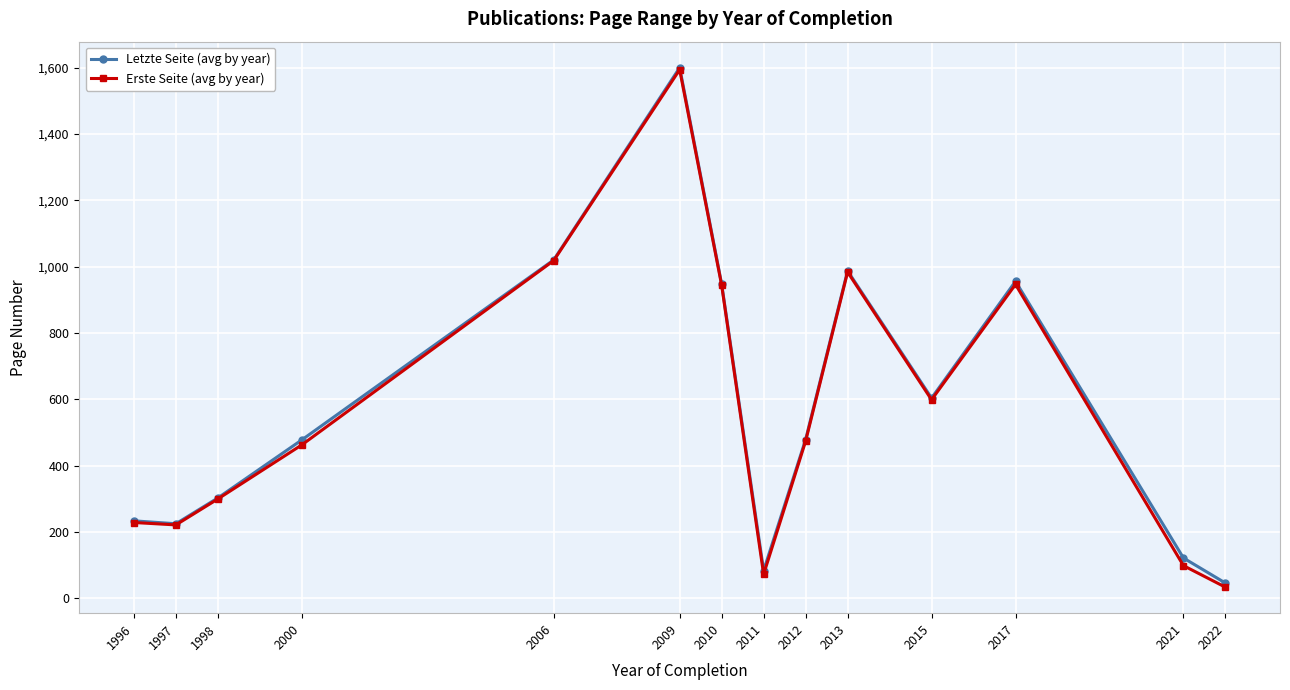

What is the value of the Erste Seite (avg by year) point at the 1st from the left?

229.0